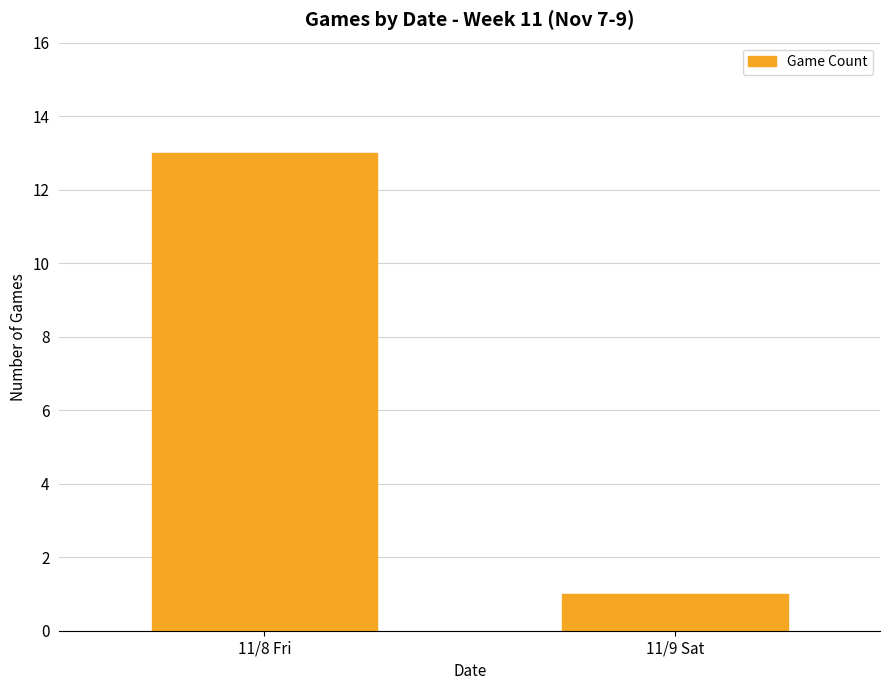

The value at 11/8 Fri is 13. True or false?

True